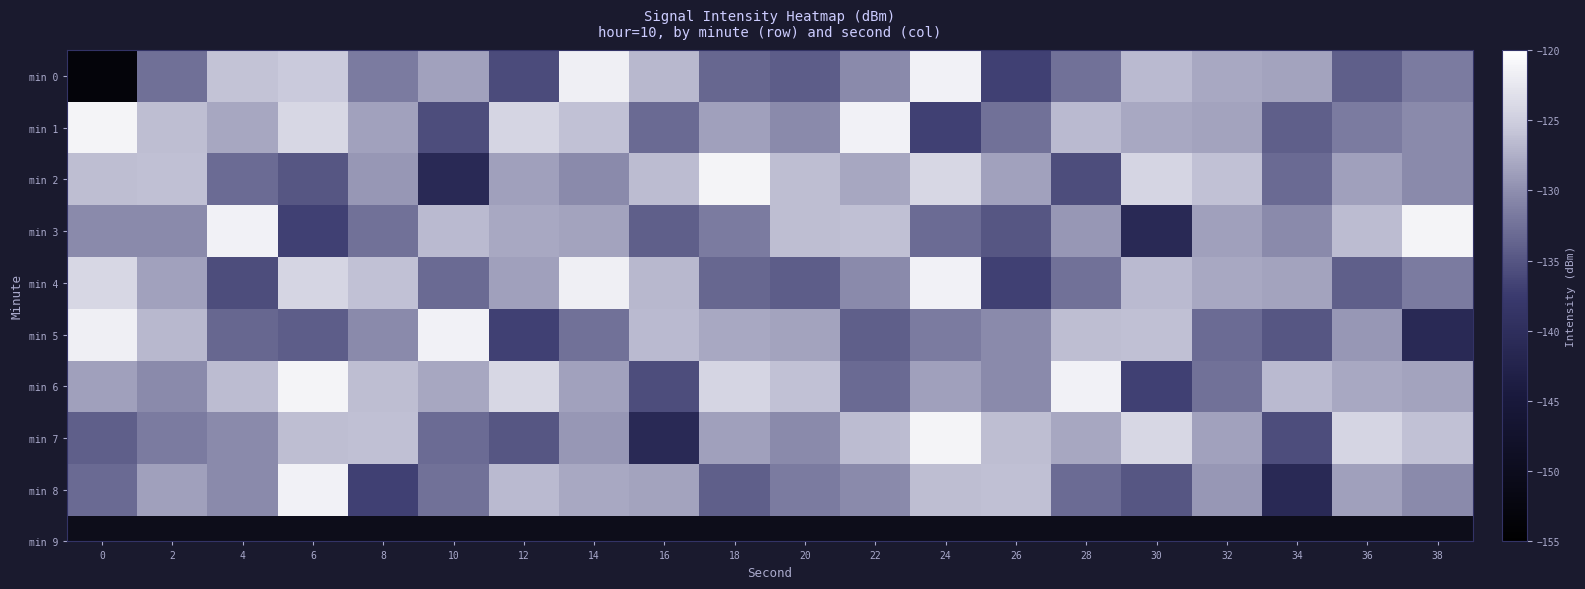

Reading left to right, list all the values displayed in this chart.

min 0: 0=-153.2	2=-132.6	4=-125.9	6=-125.4	8=-131.7	10=-128.5	12=-135.9	14=-121.7	16=-126.8	18=-133.5	20=-134.3	22=-130.3	24=-121.4	26=-136.9	28=-132.5	30=-126.7	32=-128.1	34=-128.4	36=-134.2	38=-131.7
min 1: 0=-121.2	2=-126.3	4=-128.1	6=-124.2	8=-128.6	10=-135.8	12=-124.3	14=-126.1	16=-133.1	18=-128.7	20=-130.3	22=-121.4	24=-136.9	26=-132.5	28=-126.7	30=-128.1	32=-128.4	34=-134.2	36=-131.7	38=-130.4
min 2: 0=-126.4	2=-126.2	4=-133.0	6=-135.0	8=-129.4	10=-141.1	12=-128.6	14=-130.4	16=-126.5	18=-121.2	20=-126.3	22=-128.1	24=-124.2	26=-128.6	28=-135.8	30=-124.3	32=-126.1	34=-133.1	36=-128.7	38=-130.3
min 3: 0=-130.4	2=-130.3	4=-121.4	6=-136.9	8=-132.5	10=-126.7	12=-128.1	14=-128.4	16=-134.2	18=-131.7	20=-126.4	22=-126.2	24=-133.0	26=-135.0	28=-129.4	30=-141.1	32=-128.6	34=-130.4	36=-126.5	38=-121.2
min 4: 0=-124.2	2=-128.6	4=-135.8	6=-124.3	8=-126.1	10=-133.1	12=-128.7	14=-121.7	16=-126.8	18=-133.5	20=-134.3	22=-130.3	24=-121.4	26=-136.9	28=-132.5	30=-126.7	32=-128.1	34=-128.4	36=-134.2	38=-131.7
min 5: 0=-121.7	2=-126.8	4=-133.5	6=-134.3	8=-130.3	10=-121.4	12=-136.9	14=-132.5	16=-126.7	18=-128.1	20=-128.4	22=-134.2	24=-131.7	26=-130.4	28=-126.4	30=-126.2	32=-133.0	34=-135.0	36=-129.4	38=-141.1
min 6: 0=-128.6	2=-130.4	4=-126.5	6=-121.2	8=-126.3	10=-128.1	12=-124.2	14=-128.6	16=-135.8	18=-124.3	20=-126.1	22=-133.1	24=-128.7	26=-130.3	28=-121.4	30=-136.9	32=-132.5	34=-126.7	36=-128.1	38=-128.4
min 7: 0=-134.2	2=-131.7	4=-130.4	6=-126.4	8=-126.2	10=-133.0	12=-135.0	14=-129.4	16=-141.1	18=-128.6	20=-130.4	22=-126.5	24=-121.2	26=-126.3	28=-128.1	30=-124.2	32=-128.6	34=-135.8	36=-124.3	38=-126.1
min 8: 0=-133.1	2=-128.7	4=-130.3	6=-121.4	8=-136.9	10=-132.5	12=-126.7	14=-128.1	16=-128.4	18=-134.2	20=-131.7	22=-130.4	24=-126.4	26=-126.2	28=-133.0	30=-135.0	32=-129.4	34=-141.1	36=-128.6	38=-130.4